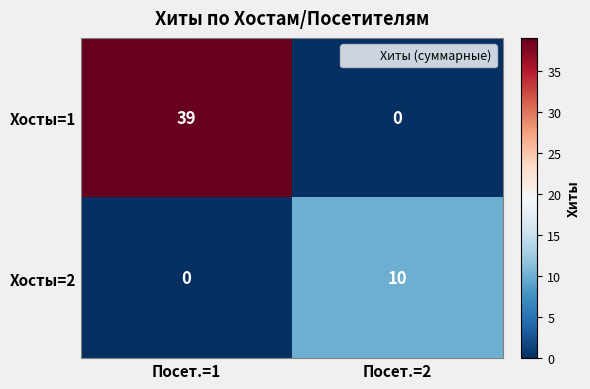

What is the difference between the Хосты=1 values at Посет.=2 and Посет.=1?

39